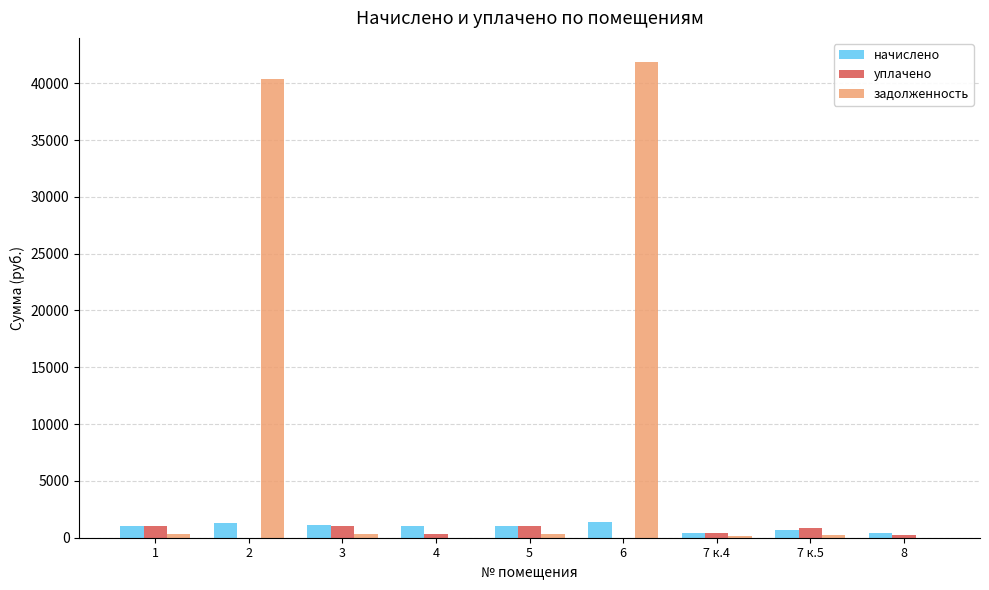

What is the sum of the уплачено values at 6 and 1?

1005.1